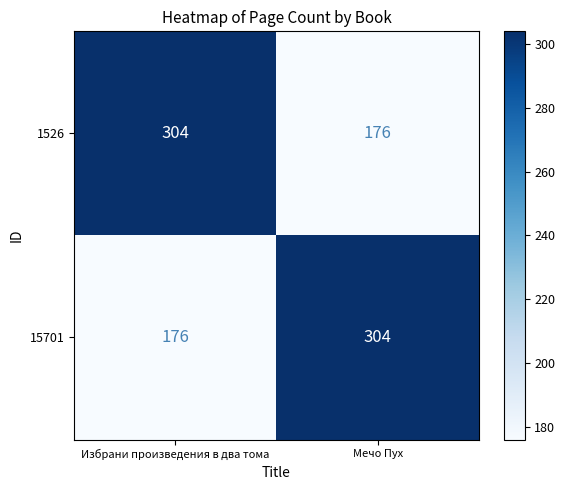

What is the difference between the maximum and minimum values in the 15701 series?

128